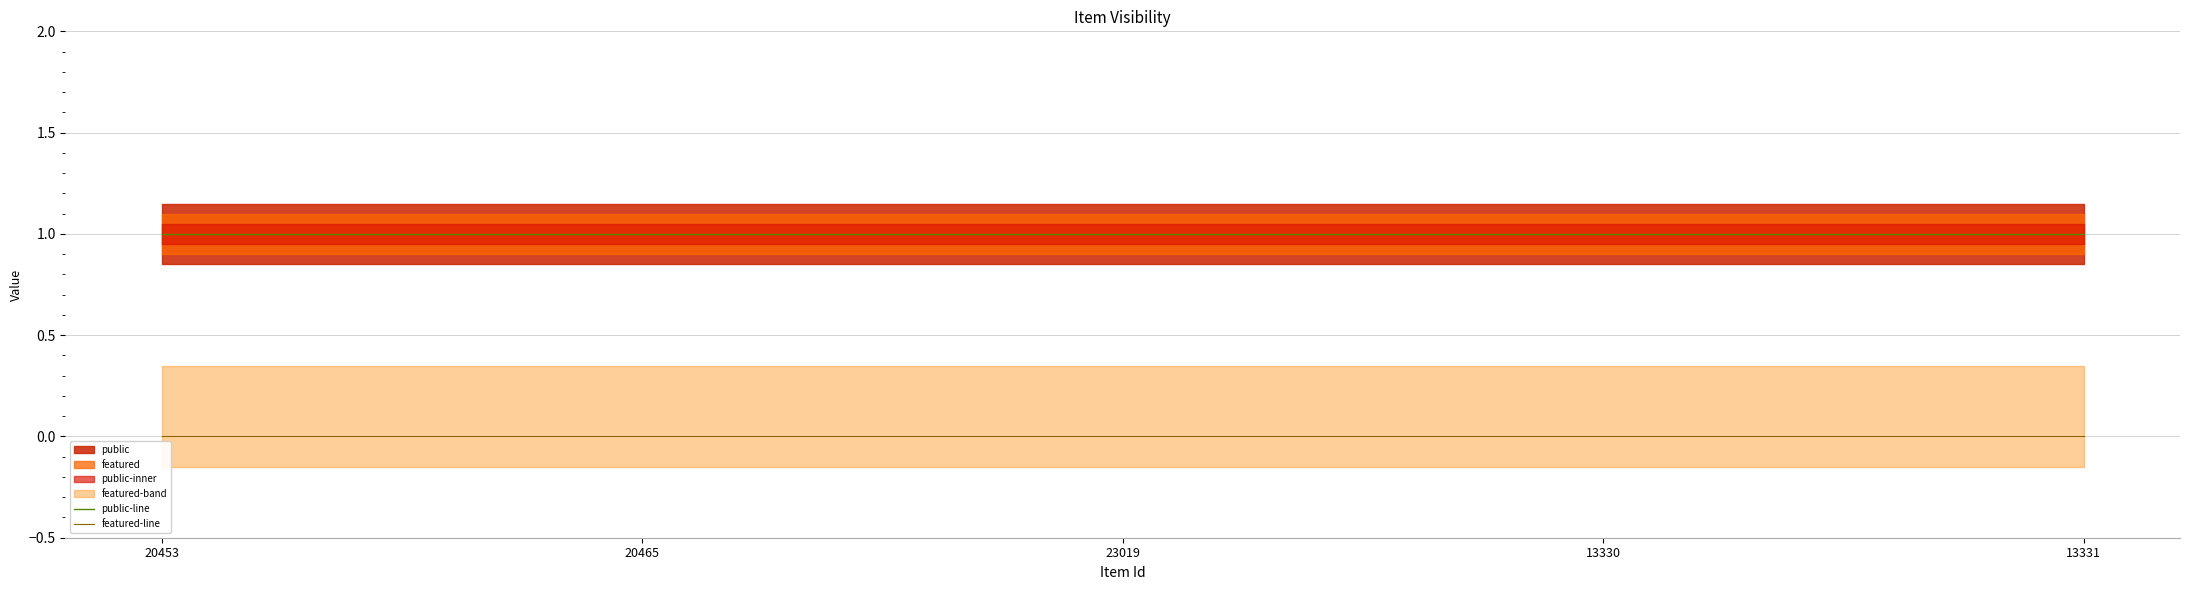

True or false: public-line has more than 1 points higher than both neighbors.

False